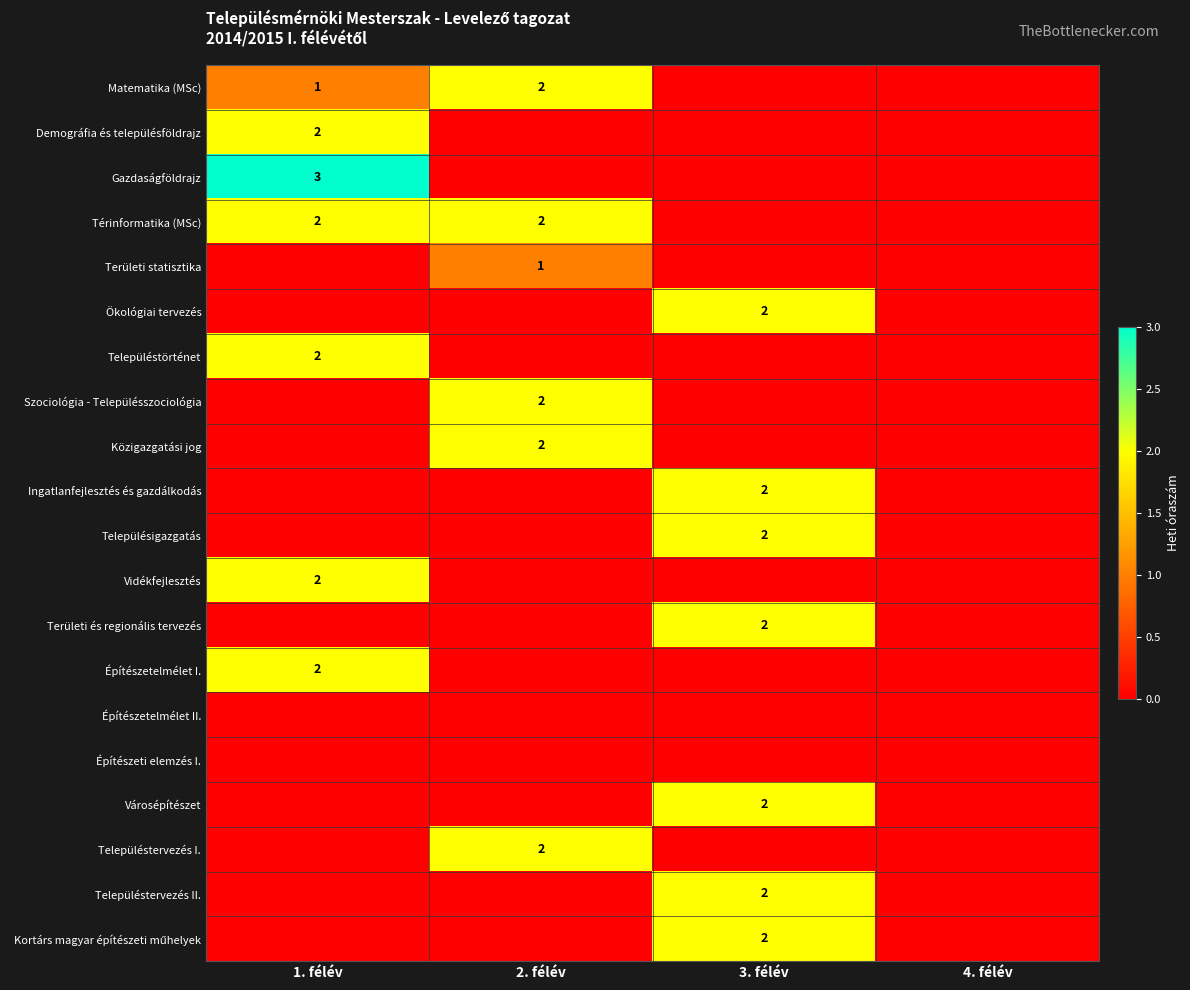

At which category is the sum across all series the highest?

1. félév